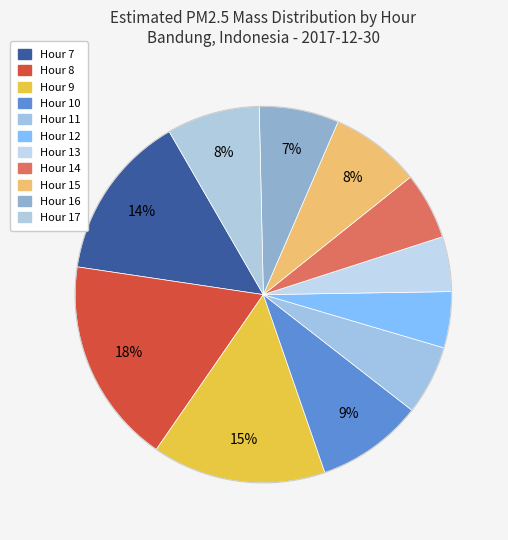

Count the number of slices in the pie.

11